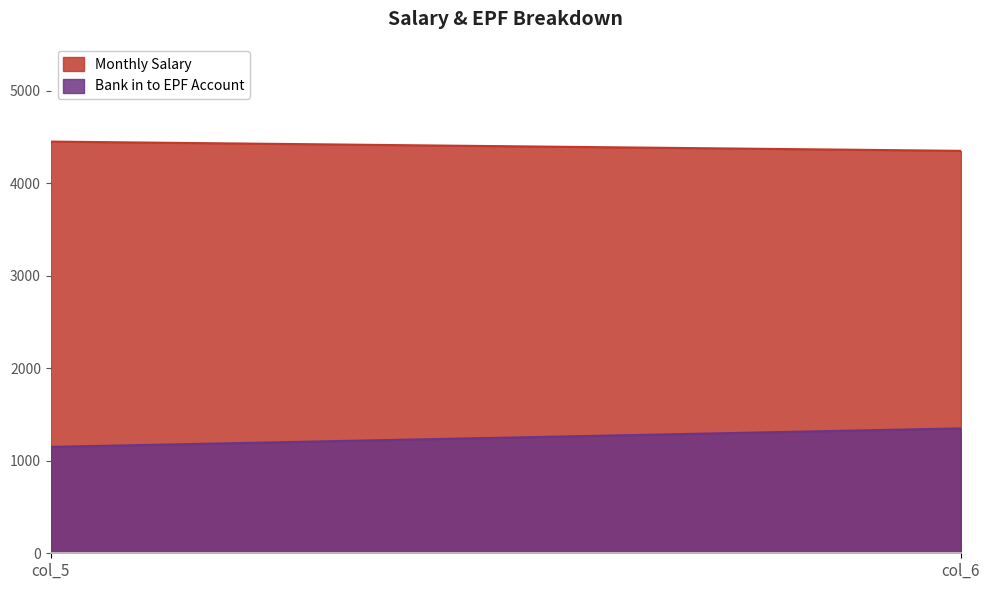

Reading left to right, what are all the values shown in this chart?

Monthly Salary: col_5=4450	col_6=4350
Bank in to EPF Account: col_5=1150	col_6=1350